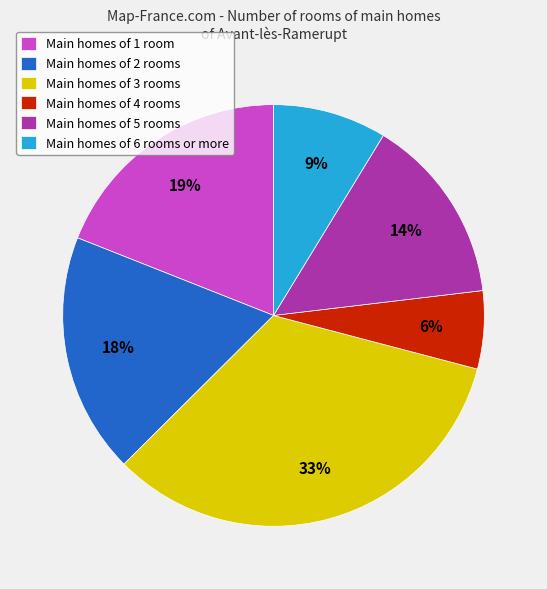

Is the sum of Main homes of 6 rooms or more and Main homes of 1 room greater than half?

No